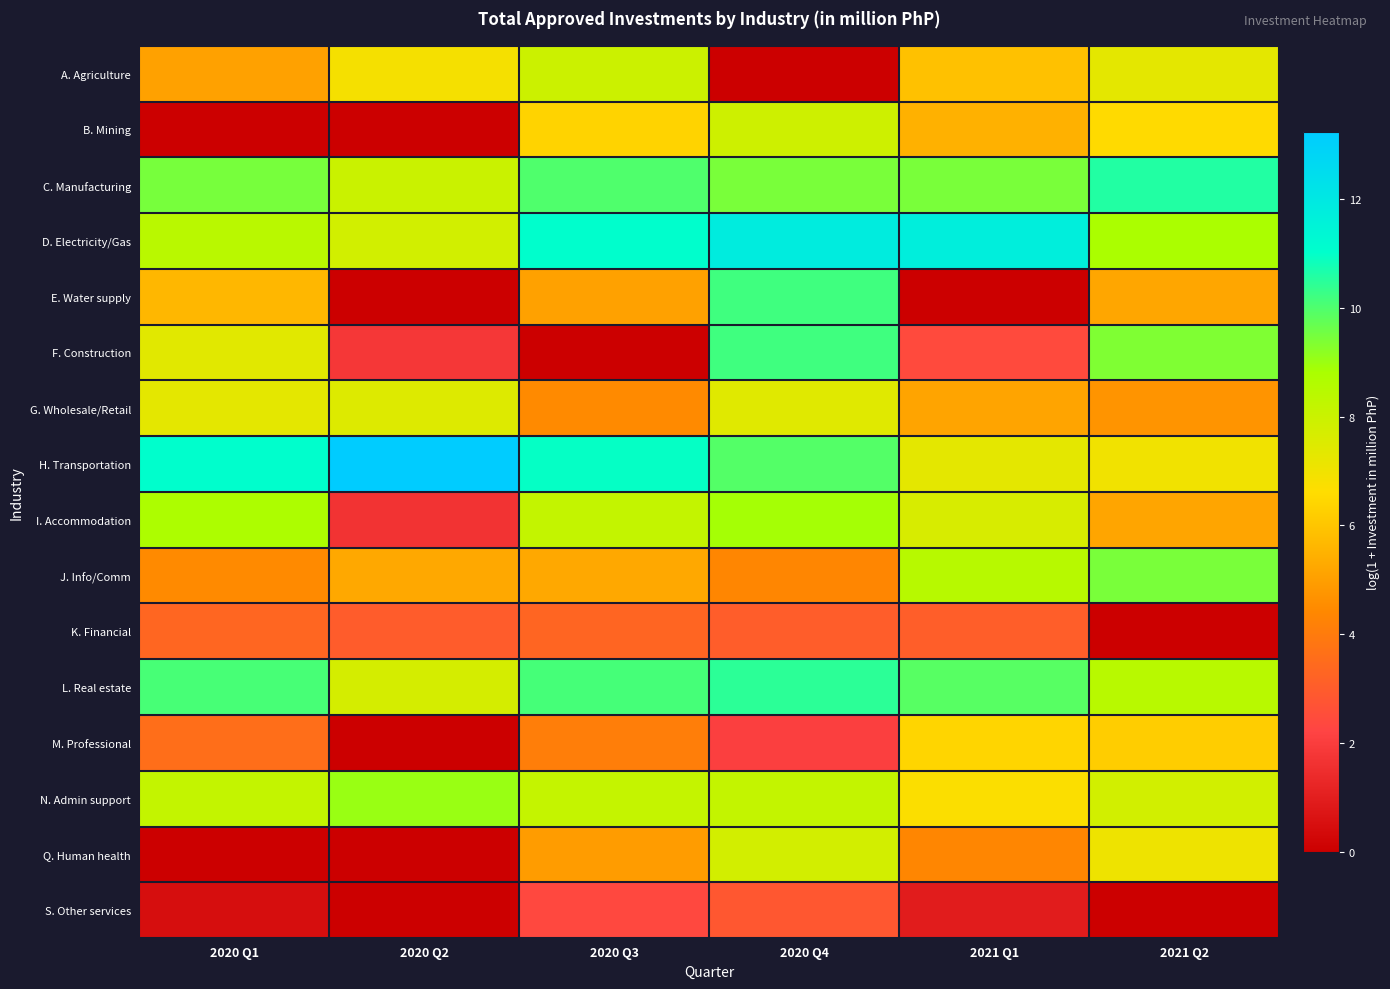

What is the total value across all series at 2020 Q4?

114.4